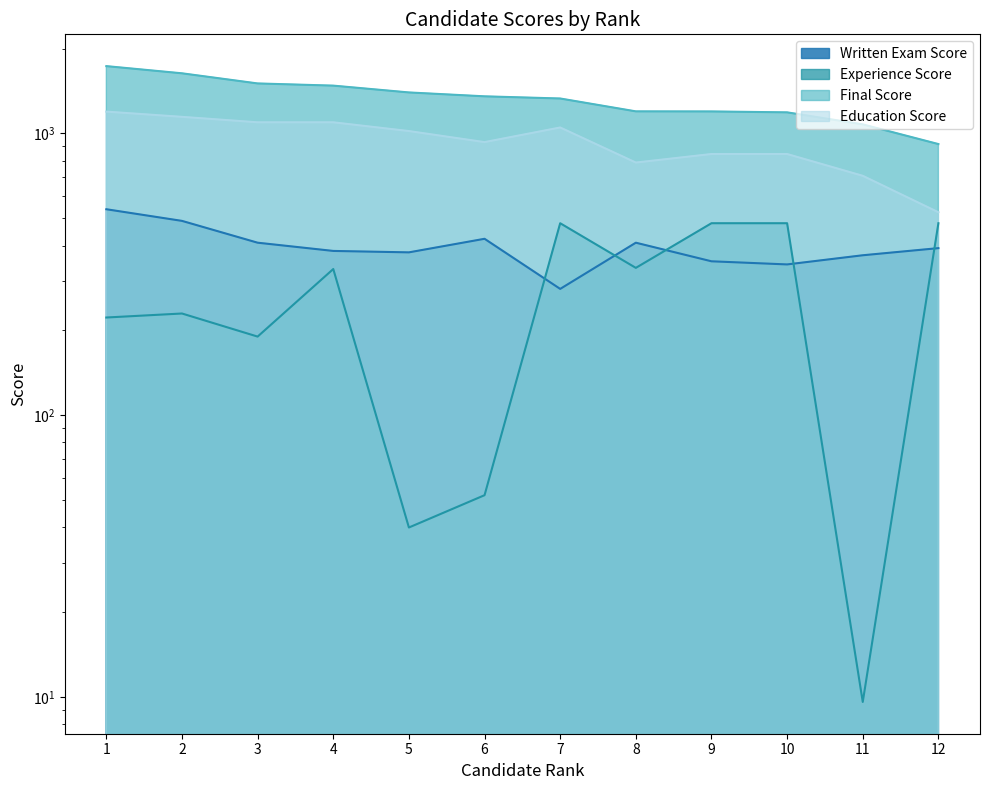

Which category has the lowest value in the Education Score series?

12